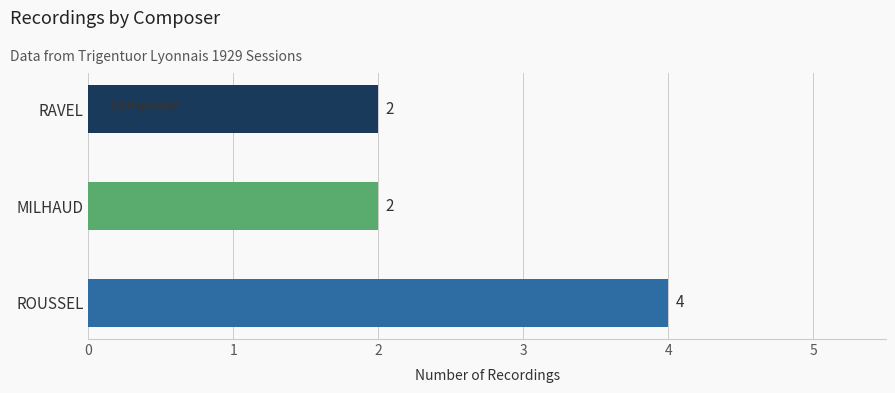

Is it true that the value at MILHAUD is 2?

True